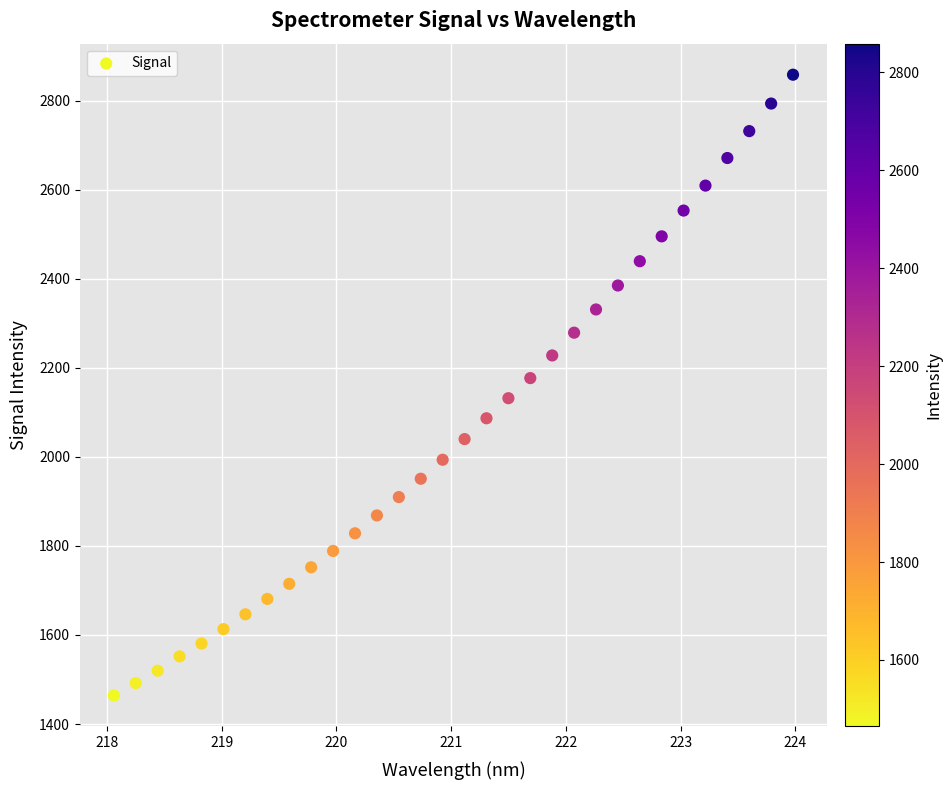

What is the range of X values (max minus min)?

5.9